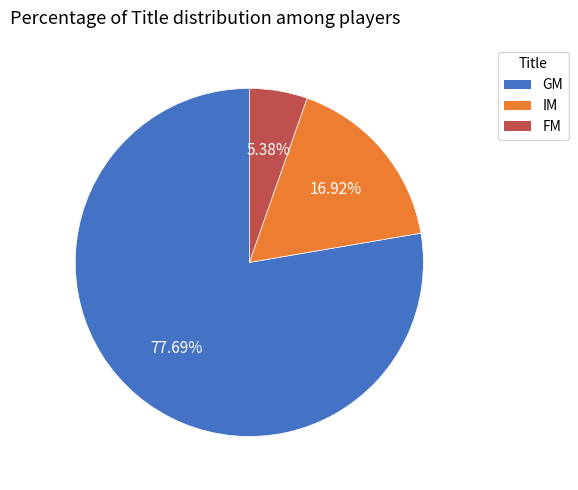

What portion of the pie excludes IM?

83.1%